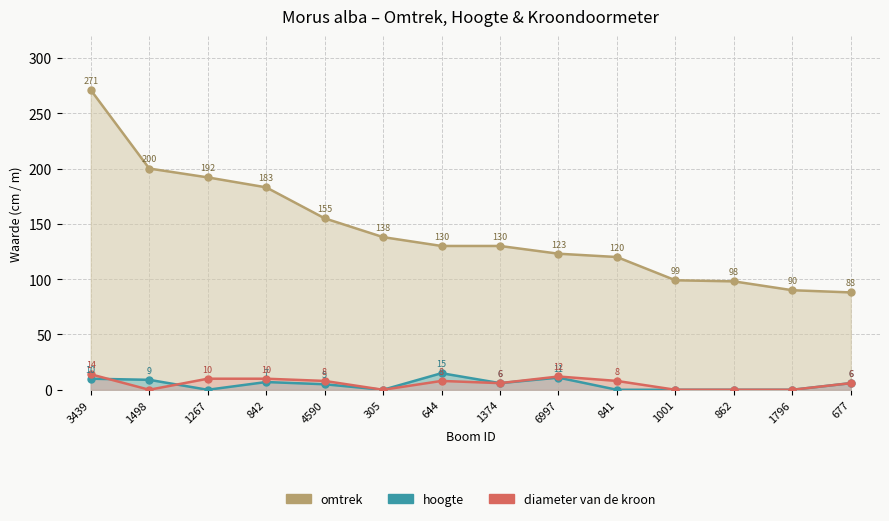

What is the difference between the omtrek values at 1498 and 842?

17